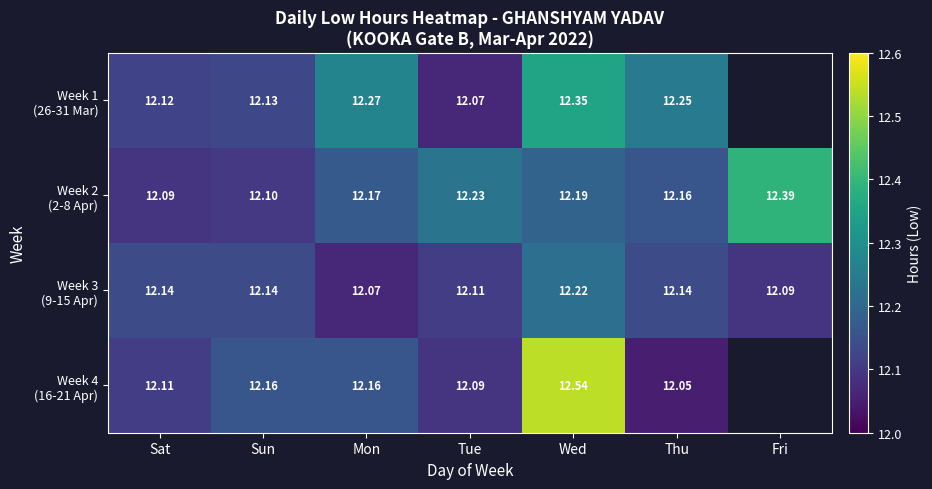

At Thu, list the series in order from largest to smallest.

Week 1 (26-31 Mar), Week 2 (2-8 Apr), Week 3 (9-15 Apr), Week 4 (16-21 Apr)